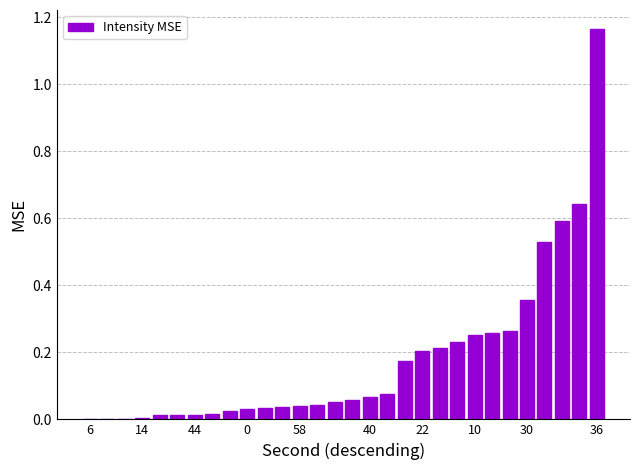

What is the sum of all values?

5.4